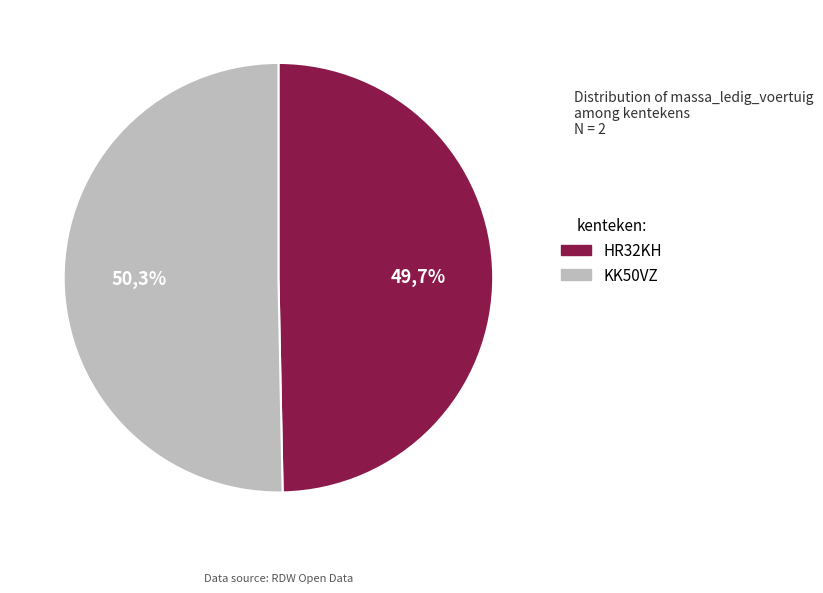

What is the smallest slice in the pie chart?

HR32KH